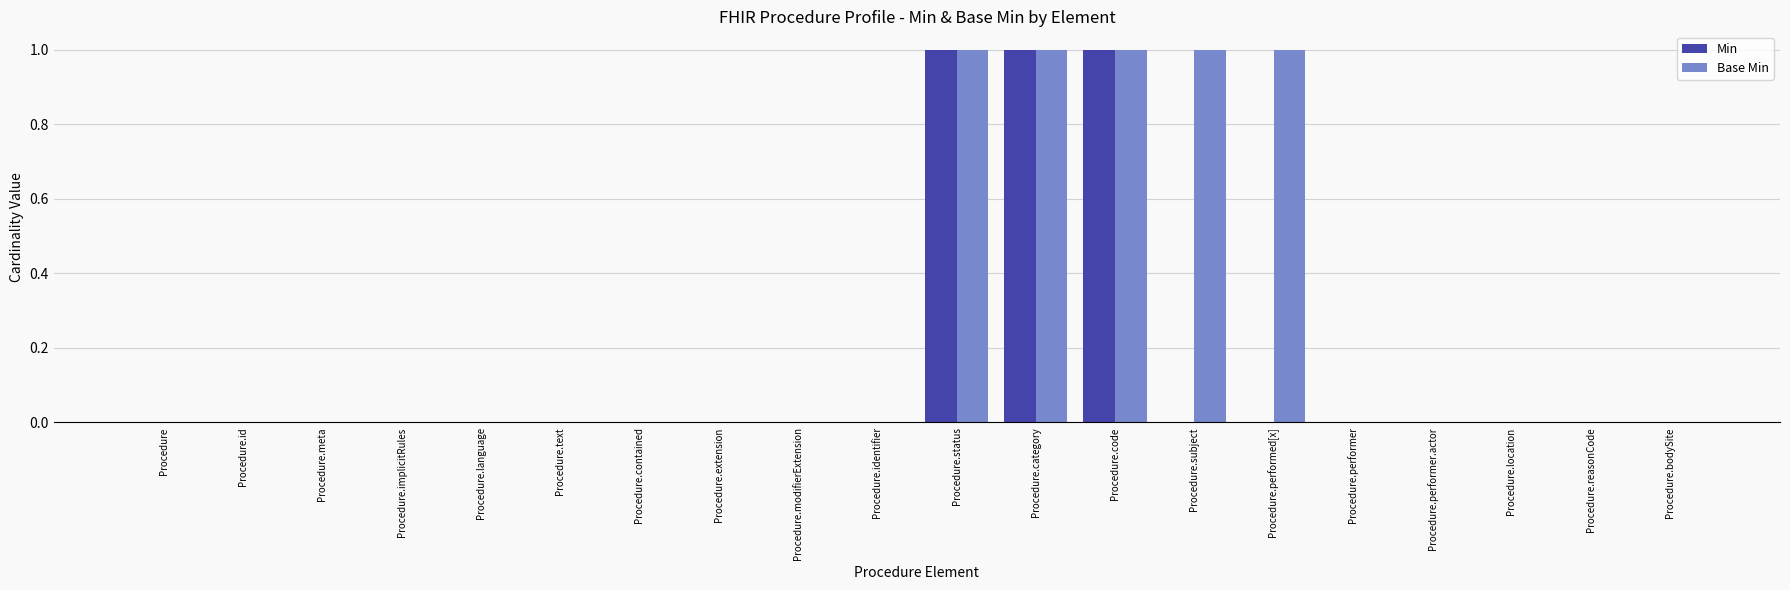

Is it true that Min equals 0 at Procedure.status?

False